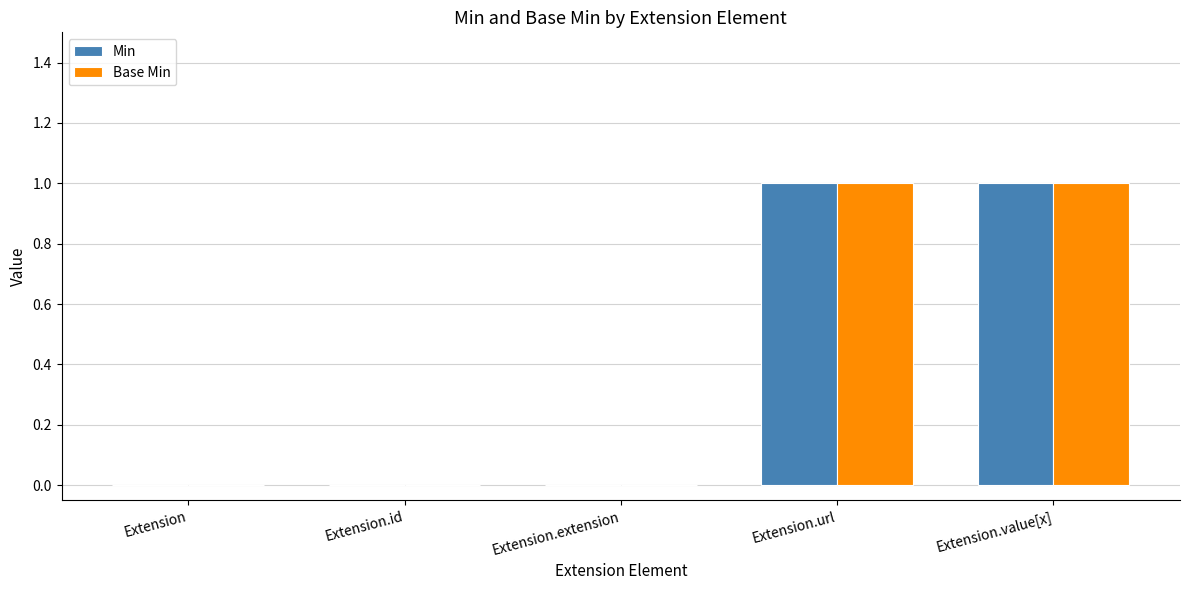

The value of Min at Extension.id is 0. True or false?

True